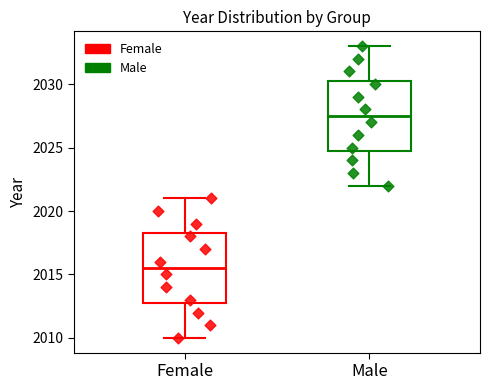

Where does the lower whisker of the box for Male end on the y-axis? The values are not printed on the chart, so give them approximately, as read against the axis.

2022.0